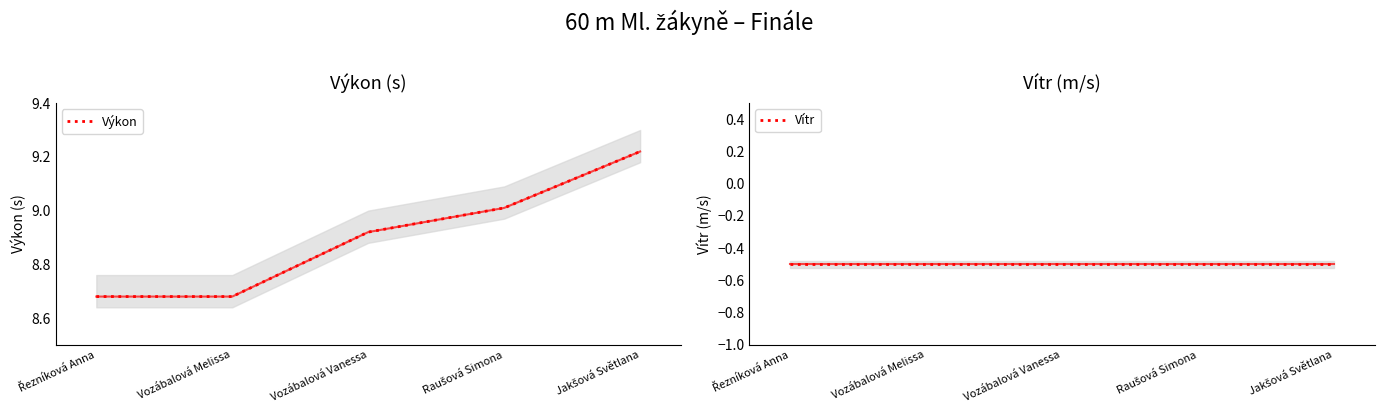

Which series changed the most between Řezníková Anna and Raušová Simona?

Výkon